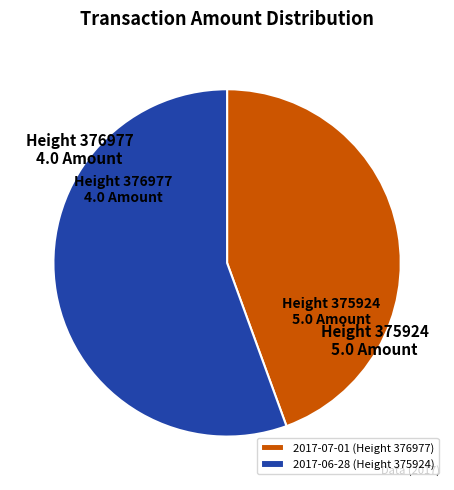

Is there any slice that represents more than half of the pie?

Yes